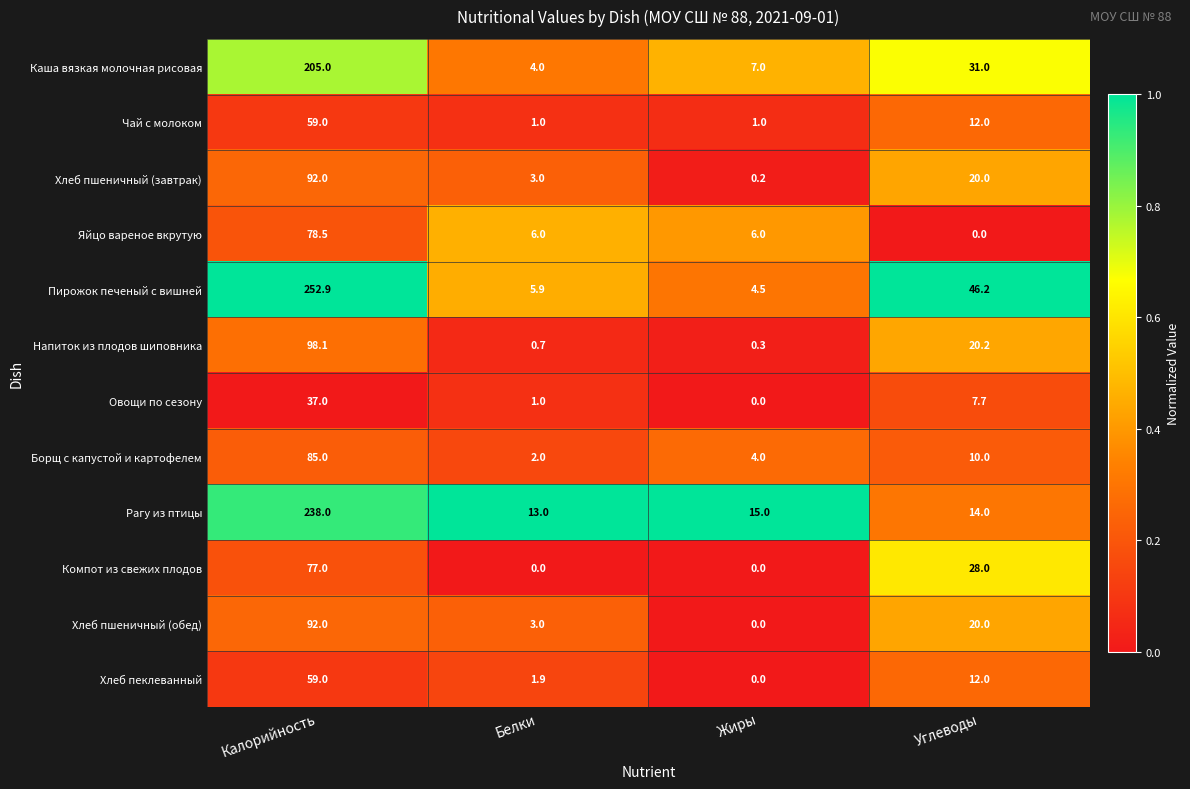

What is the spread (max minus min) of values at Калорийность?

215.9